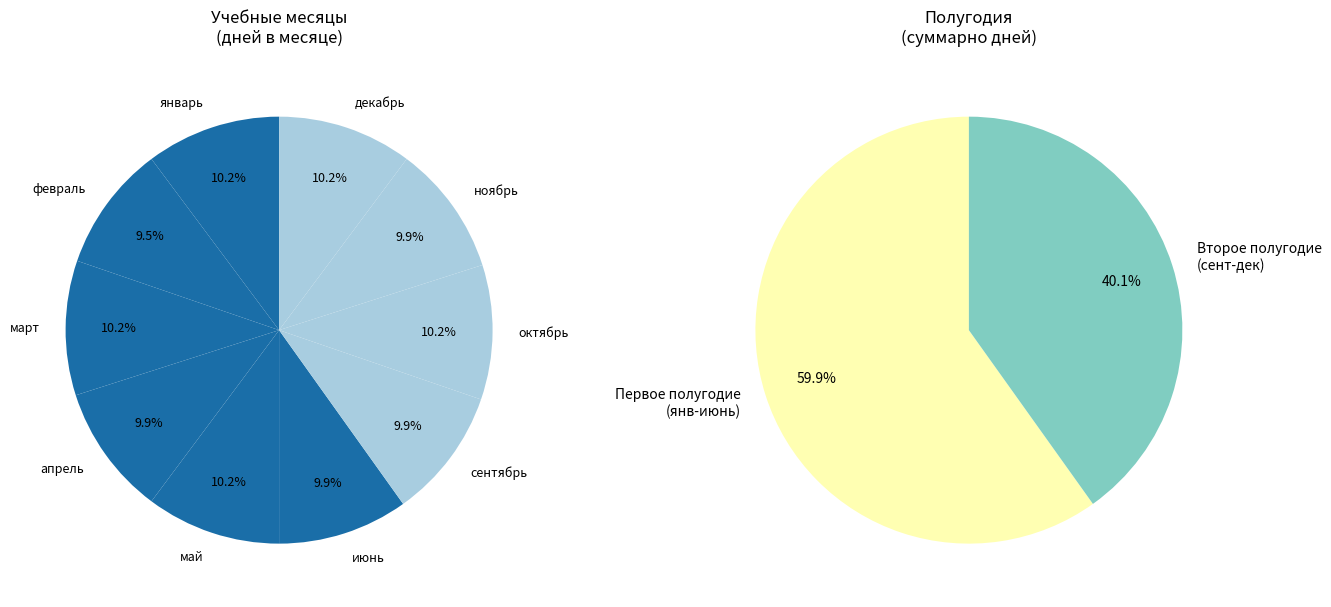

Do июнь and сентябрь together represent more than half of the pie?

No